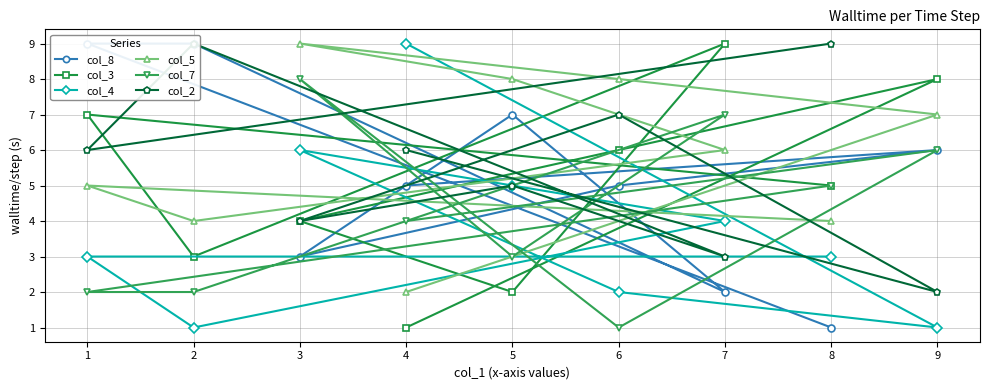

True or false: col_4 has a value of 4 at 7.

True